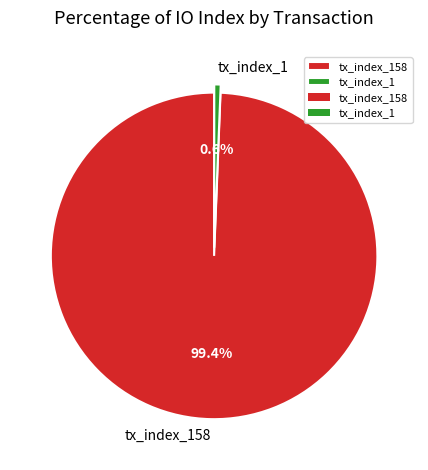

Does tx_index_158 account for over 50% of the chart?

Yes